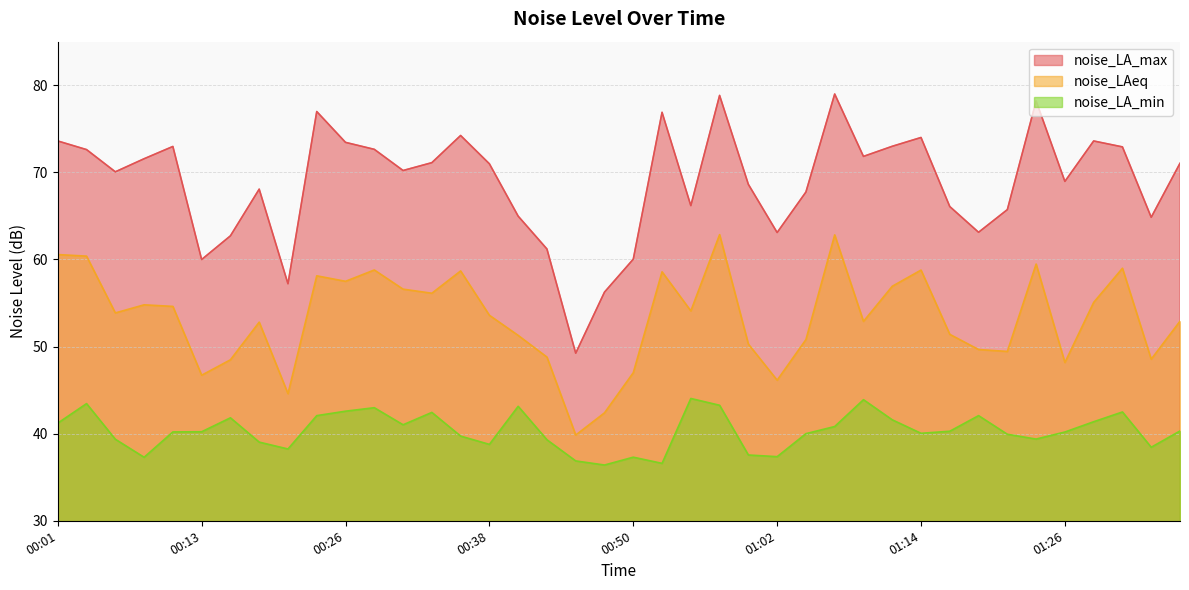

Where is the first local minimum for noise_LA_max?

00:06